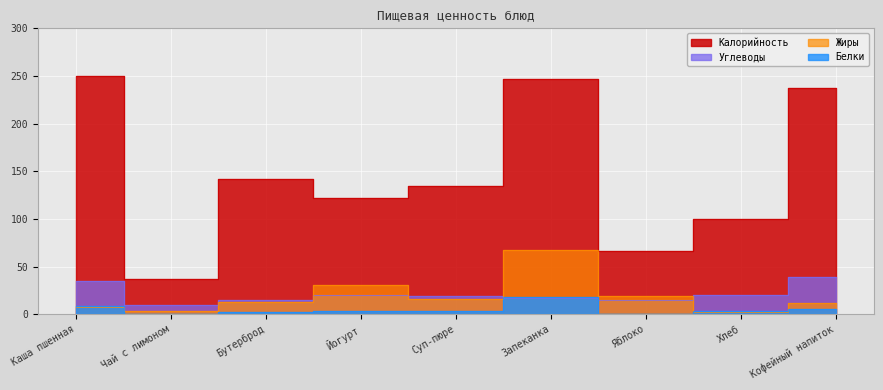

How many data points in Белки are less than 3?

3